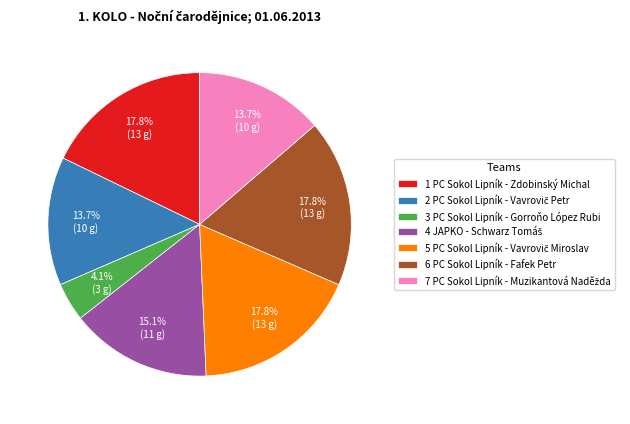

Which slice is the smallest?

3 PC Sokol Lipník - Gorroňo López Rubi